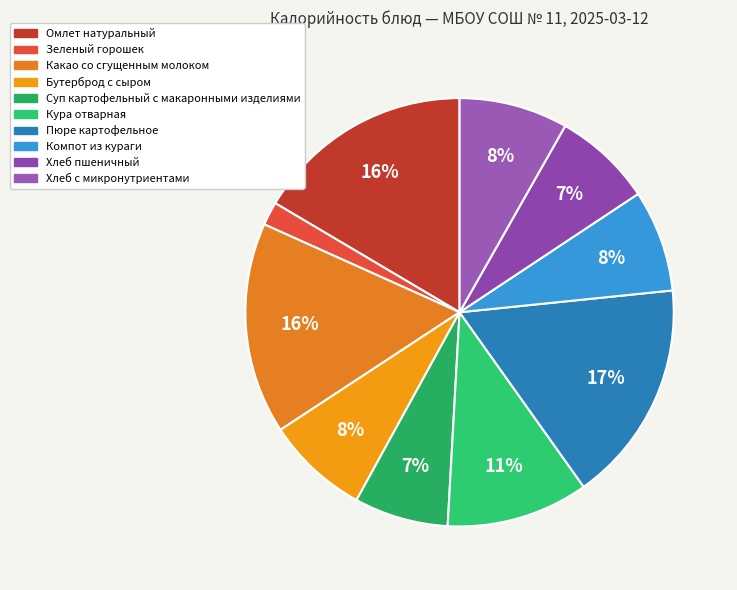

Between Бутерброд с сыром and Пюре картофельное, which is larger?

Пюре картофельное